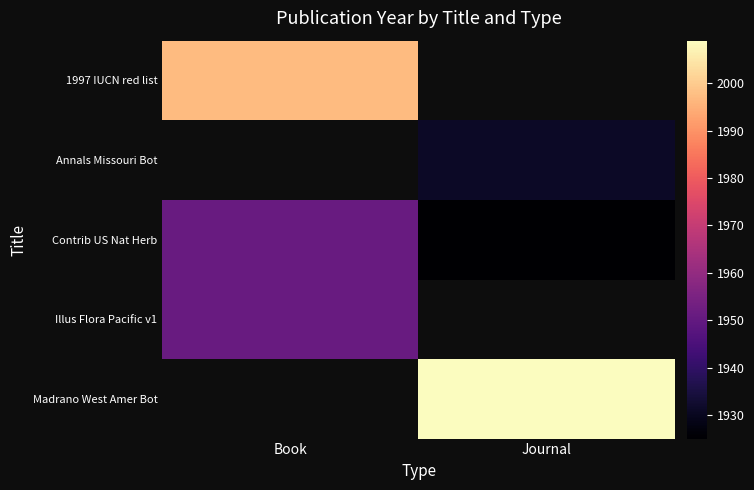

Between Book and Journal, which series saw the biggest shift?

Contrib US Nat Herb